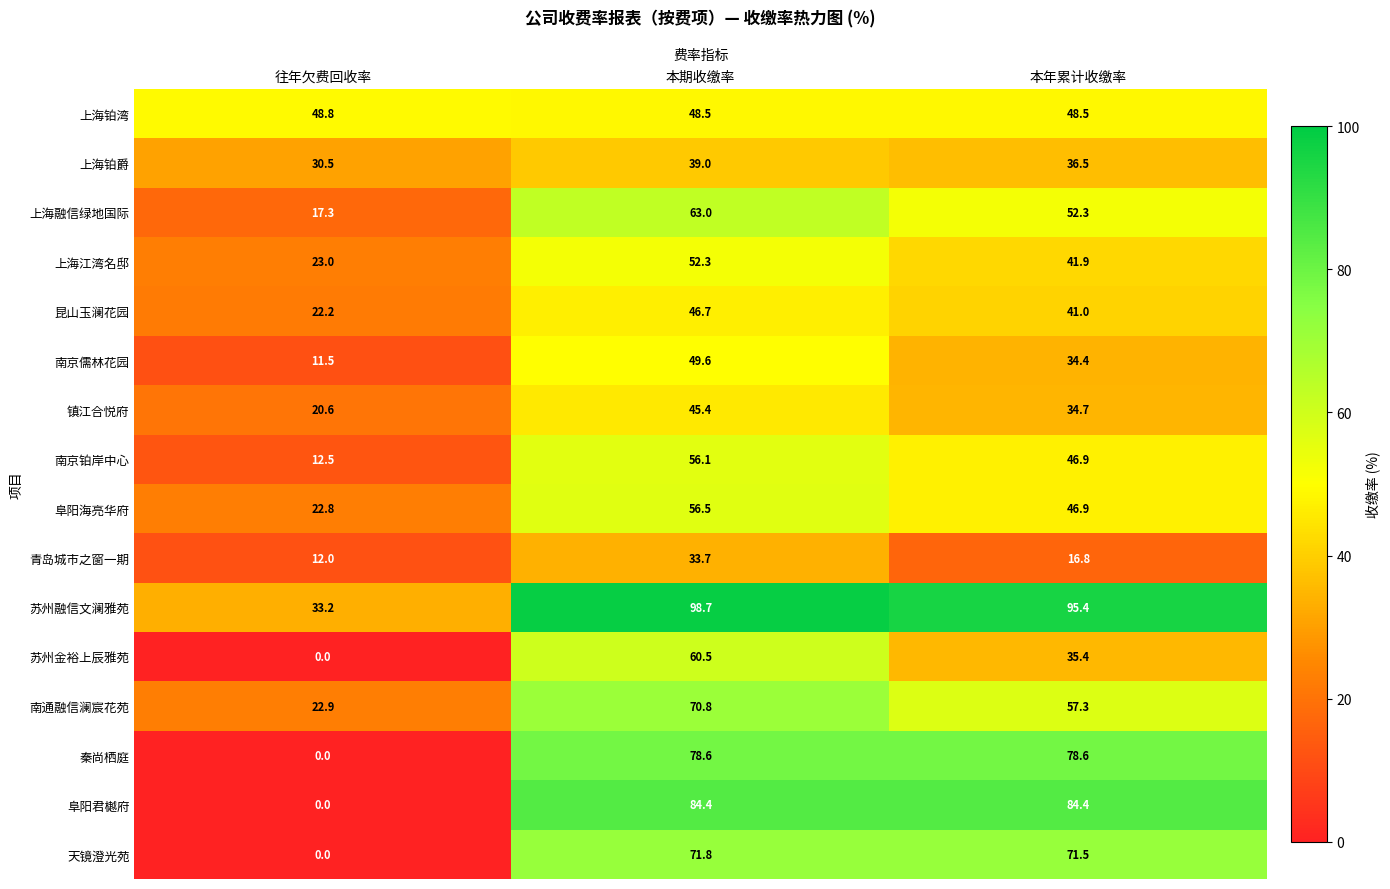

What is the spread (max minus min) of values at 本年累计收缴率?

78.6